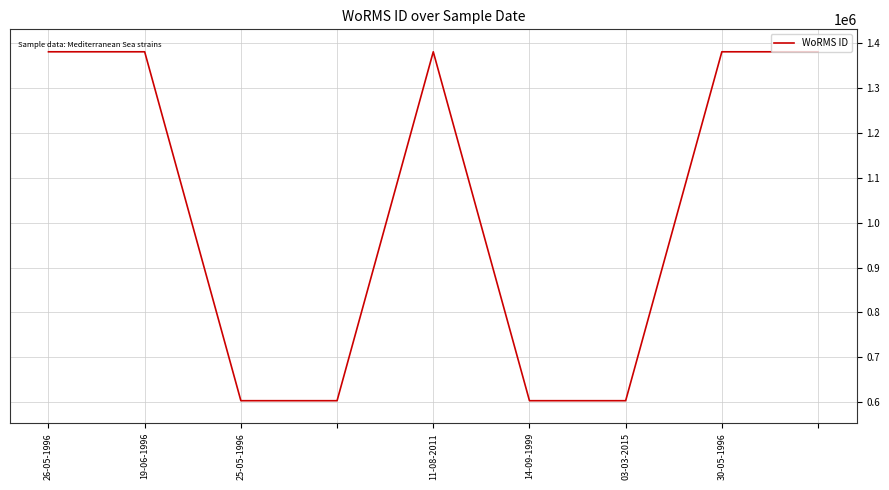

What is the difference between the maximum and minimum values?

776973